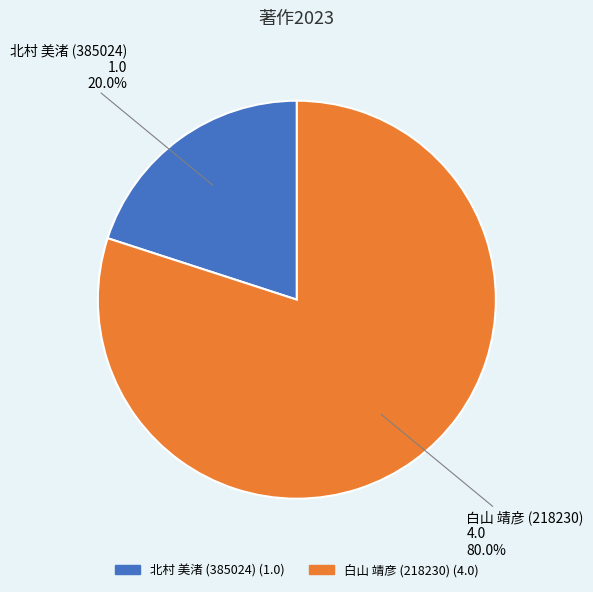

To the nearest percent, what is the difference between the 北村 美渚 (385024) and 白山 靖彦 (218230) slice percentages?

60%